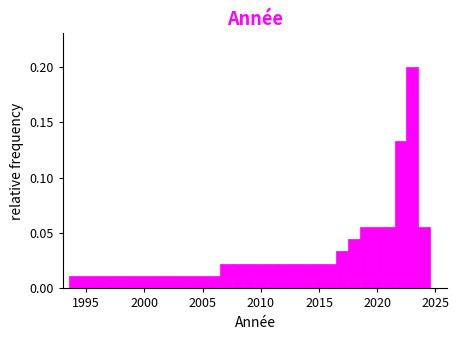

Read against the x-axis, roughly where is the centre of the tallest bar?

2023.0